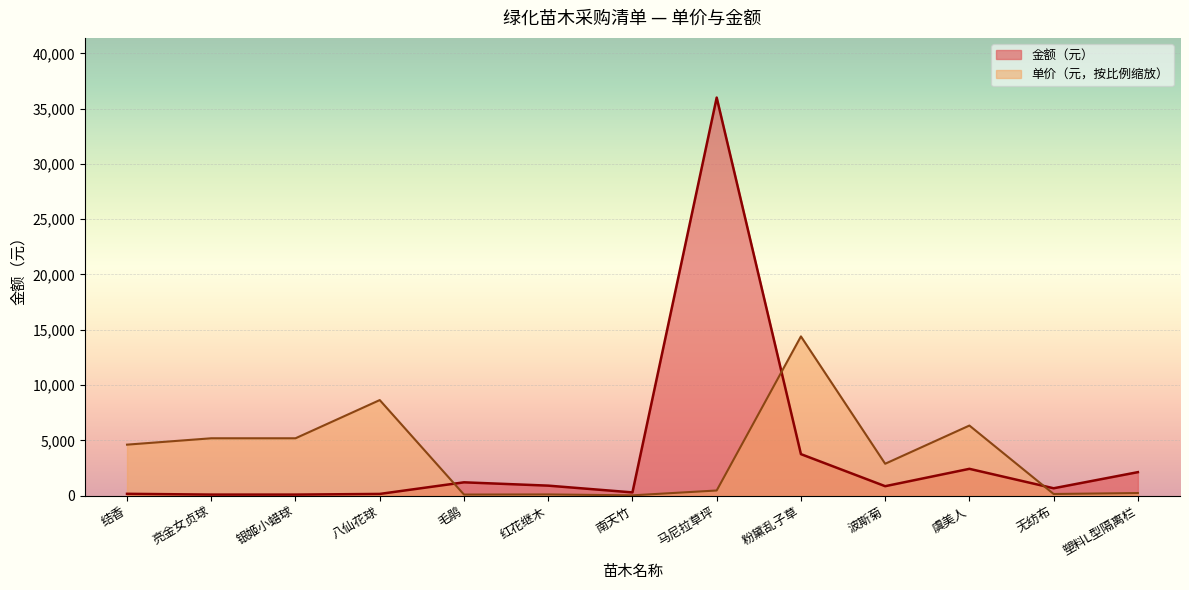

What is the sum of the 金额（元） values at 结香 and 马尼拉草坪?

36160.0